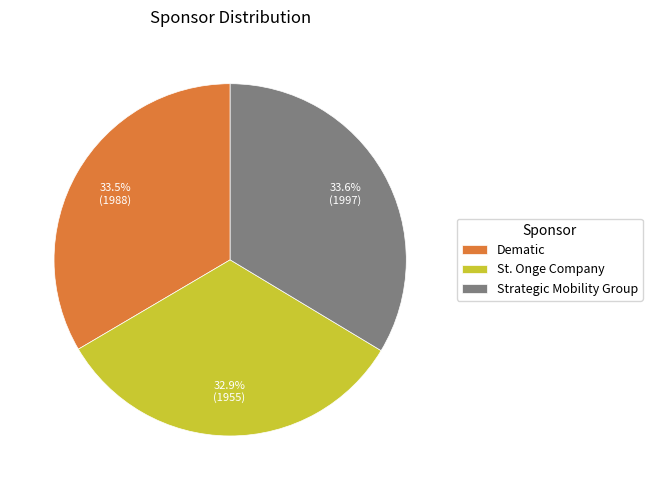

Which category has the smallest portion of the pie?

St. Onge Company